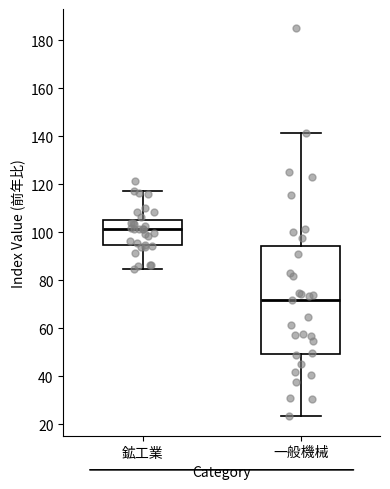

Reading left to right, transcribe this box plot: for each box, give where its median line is, the range the box spans, and where its two whiskers end, as read against the y-axis. The values are not printed on the chart, so give them approximately, as read against the axis.

鉱工業: median 102, box 94 to 106, whiskers 84 to 118
一般機械: median 72, box 50 to 94, whiskers 24 to 142